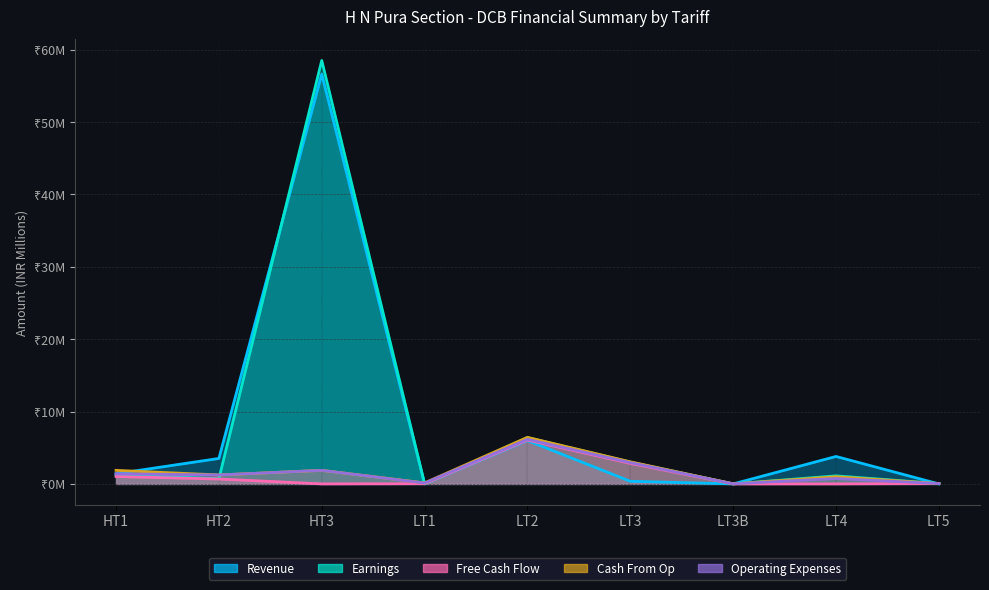

True or false: Operating Expenses has a value of 2.9 at LT3.

True